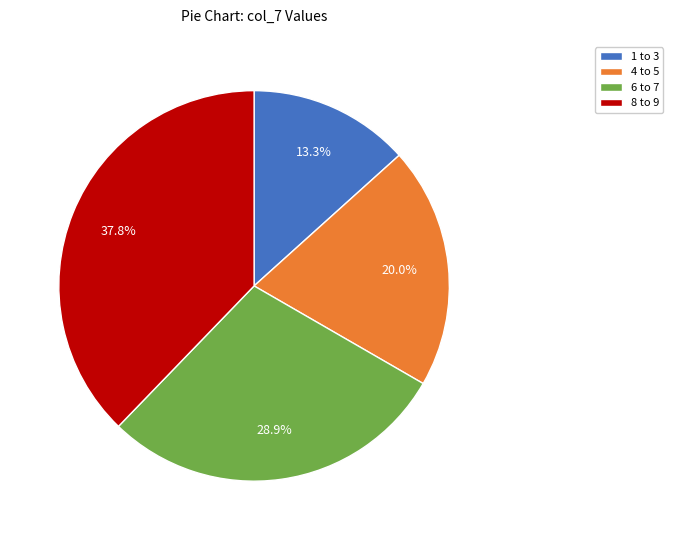

What is the ratio of the value at 4 to 5 to the value at 6 to 7?

0.7